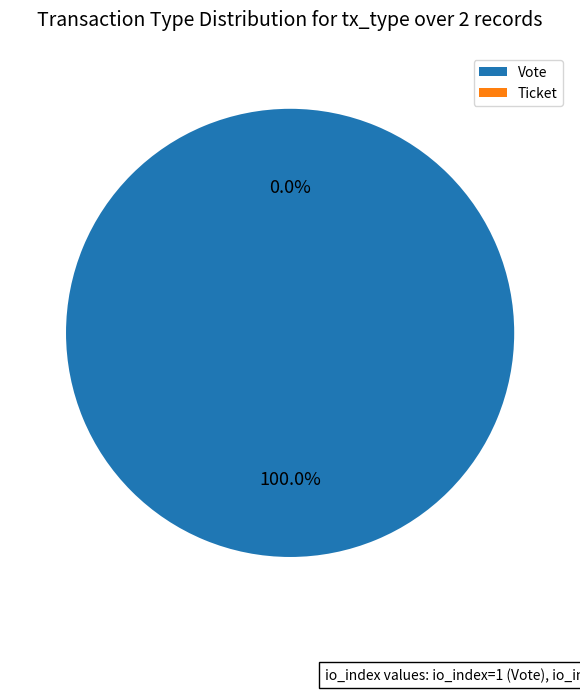

Between Vote and Ticket, which is larger?

Vote